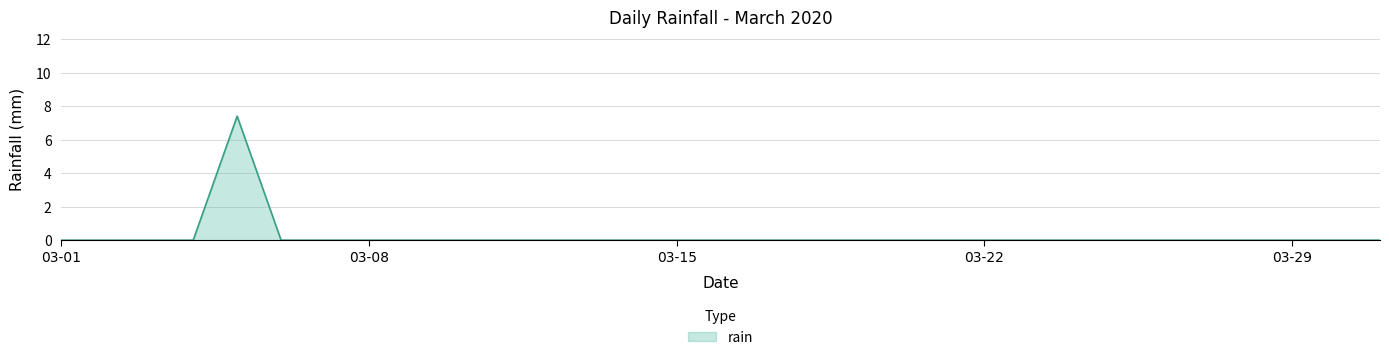

What is the greatest value displayed?

7.4